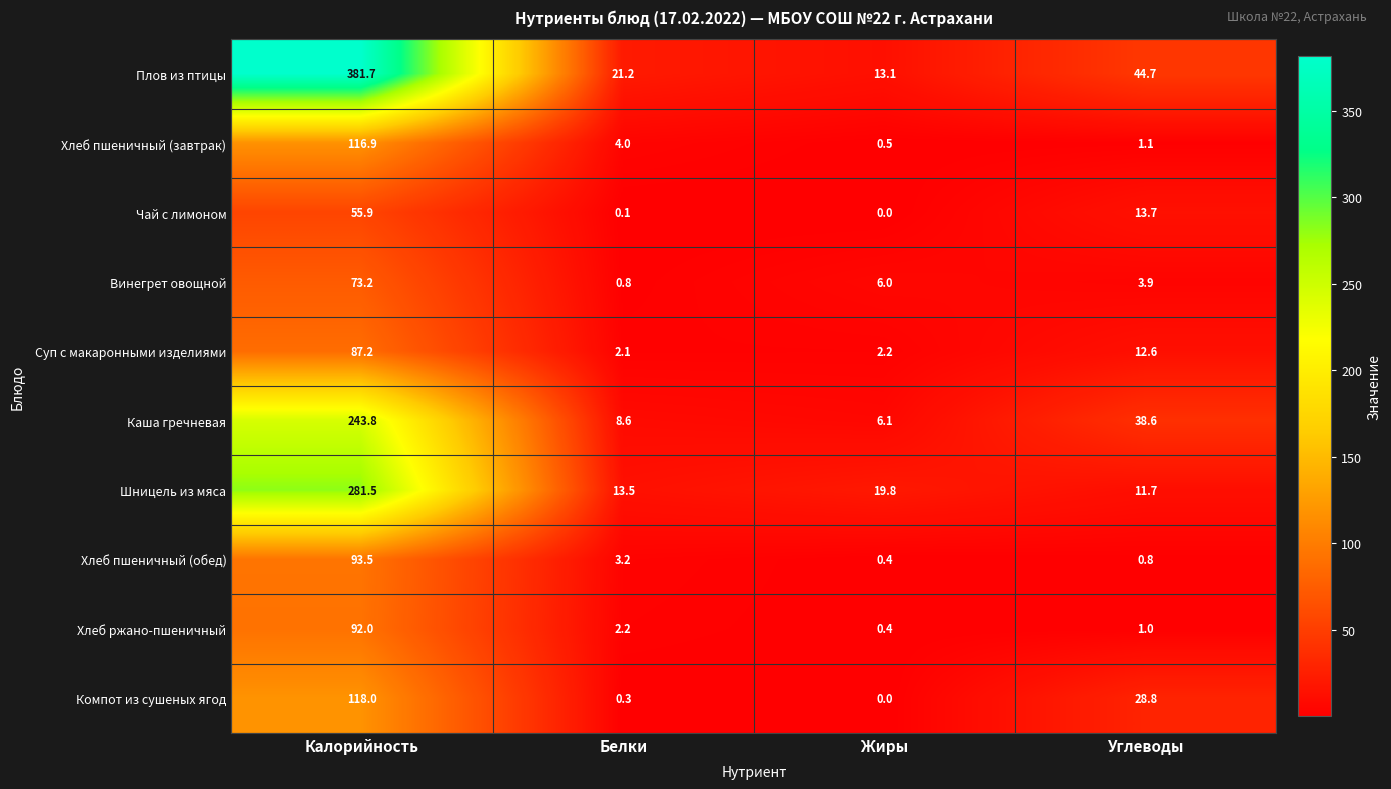

Which series has the largest range (max minus min)?

Плов из птицы